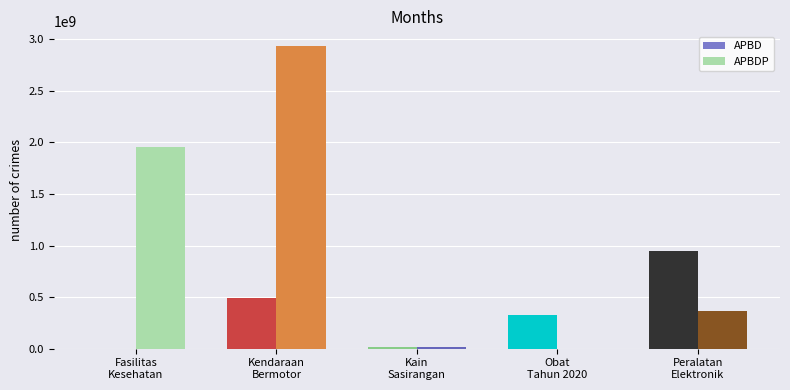

Which series has the largest total across all categories?

APBDP